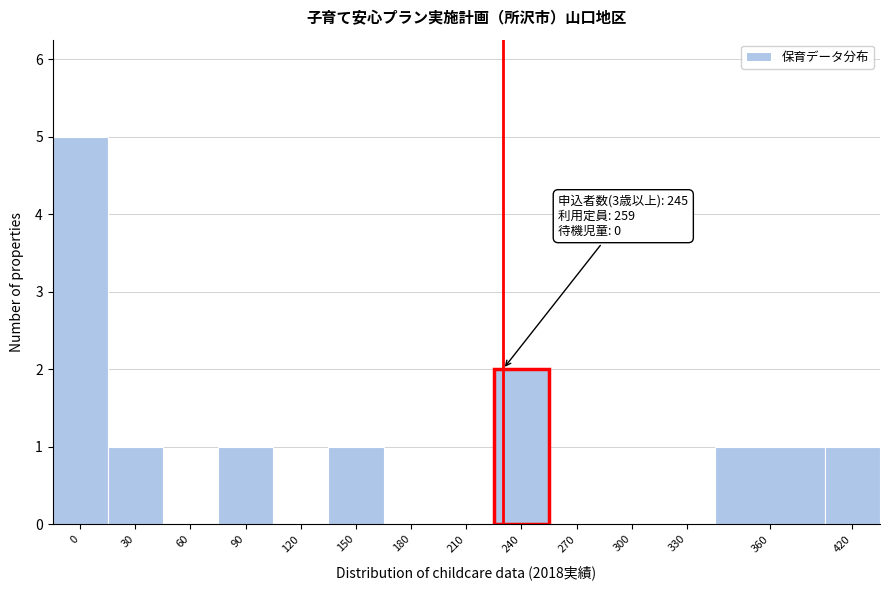

Reading left to right, what are all the values shown in this chart?

0=5	30=1	60=0	90=1	120=0	150=1	180=0	210=0	240=2	270=0	300=0	330=0	360=1	420=1